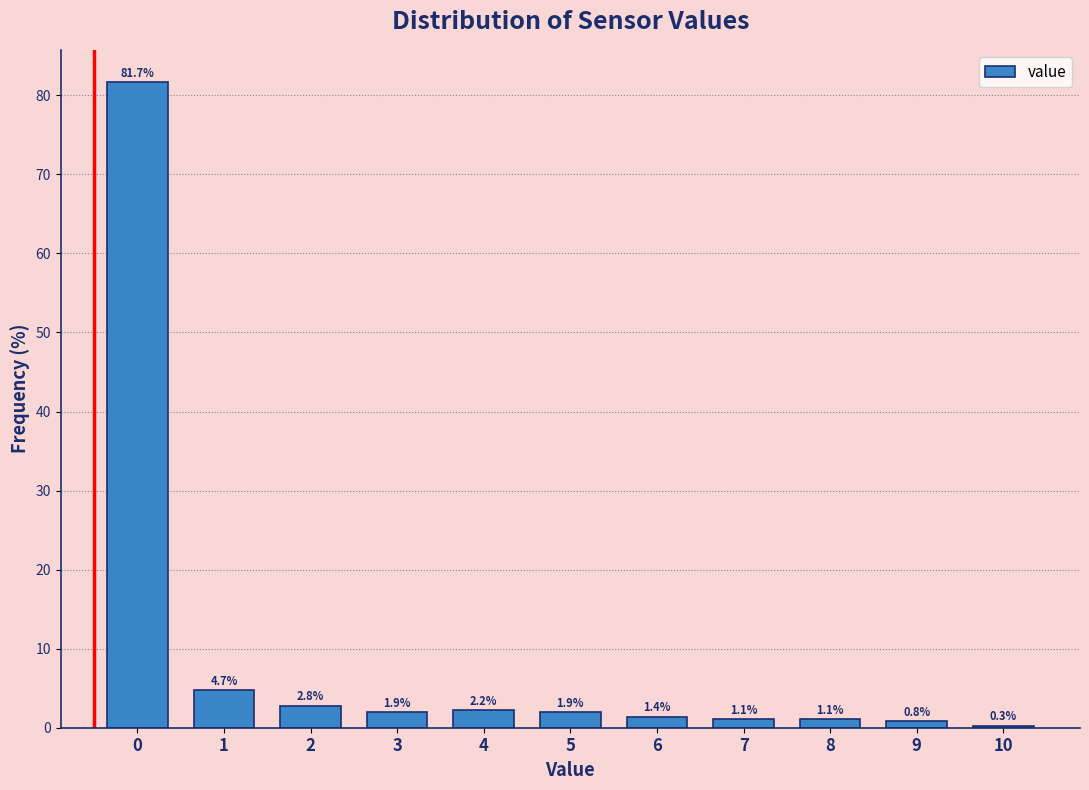

Reading left to right, transcribe all the data shown in this chart.

0=81.7	1=4.7	2=2.8	3=1.9	4=2.2	5=1.9	6=1.4	7=1.1	8=1.1	9=0.8	10=0.3